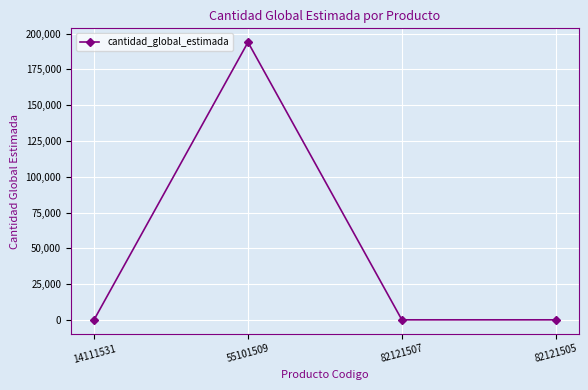

What is the ratio of the value at 82121507 to the value at 82121505?

1.0